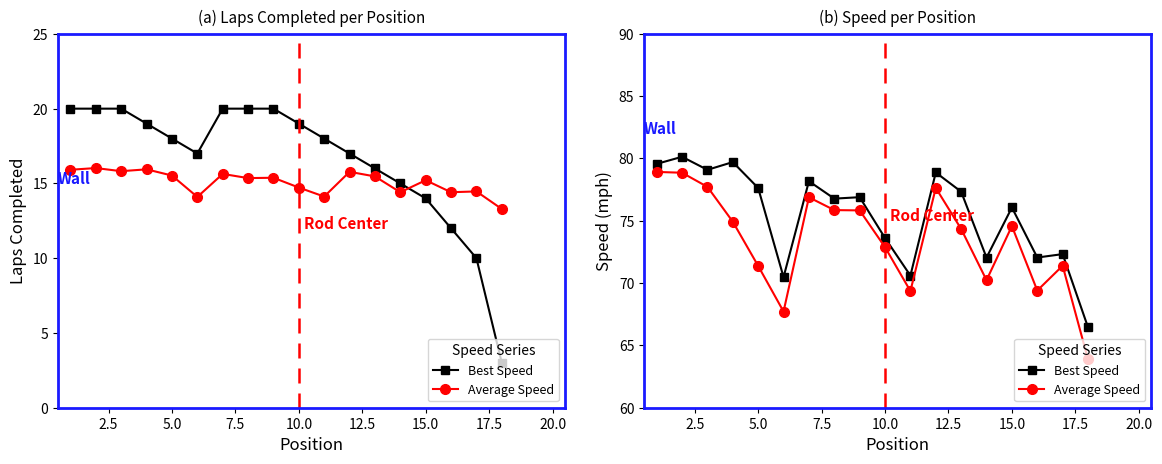

What is the value of the Best Speed point at the 15th from the left?

76.1